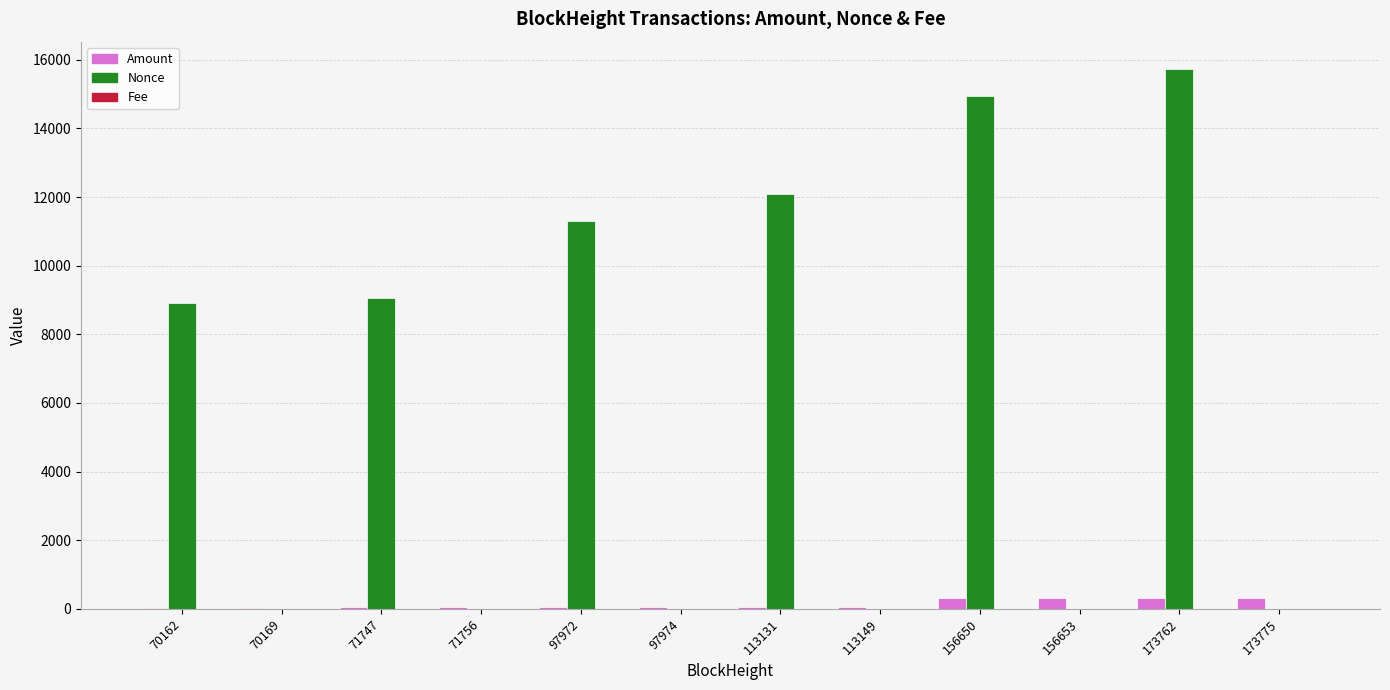

Between 113131 and 156650, which series saw the biggest shift?

Nonce